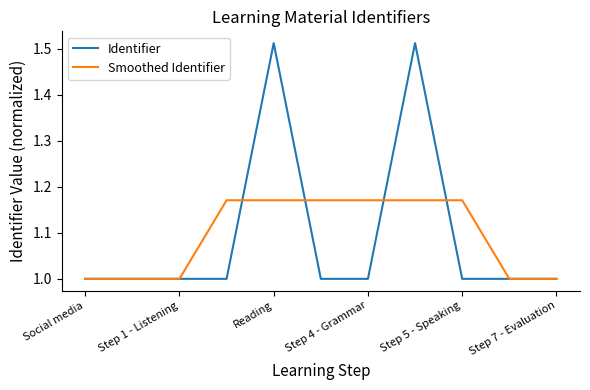

List the series in order of their peak value, highest first.

Identifier, Smoothed Identifier